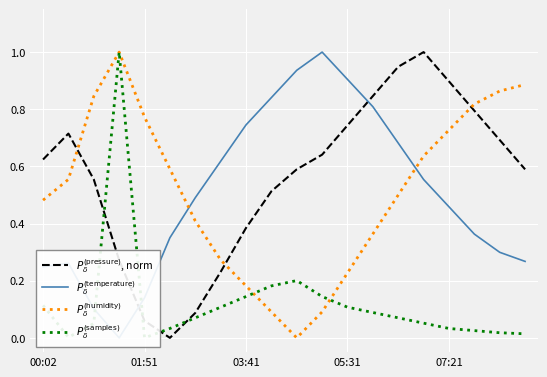

What is the difference between the maximum and second lowest values in the $P^{(\mathrm{temperature})}_{\delta}$ series?

0.9